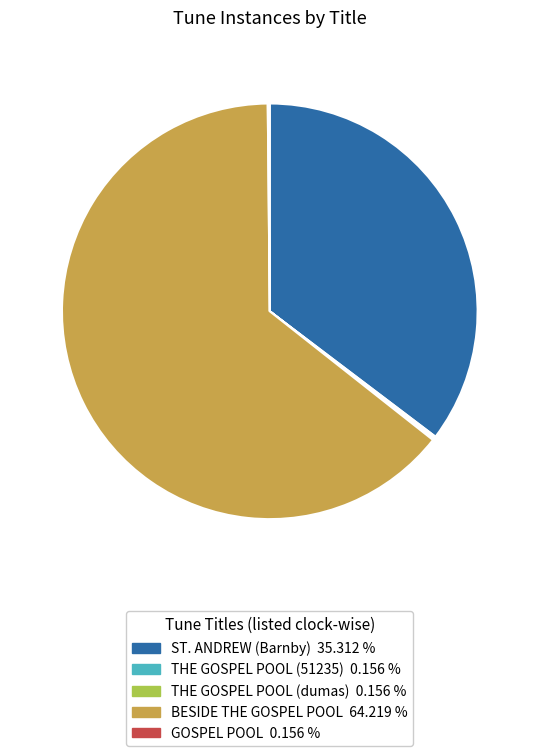

To the nearest percent, what percentage of the pie is BESIDE THE GOSPEL POOL?

64%